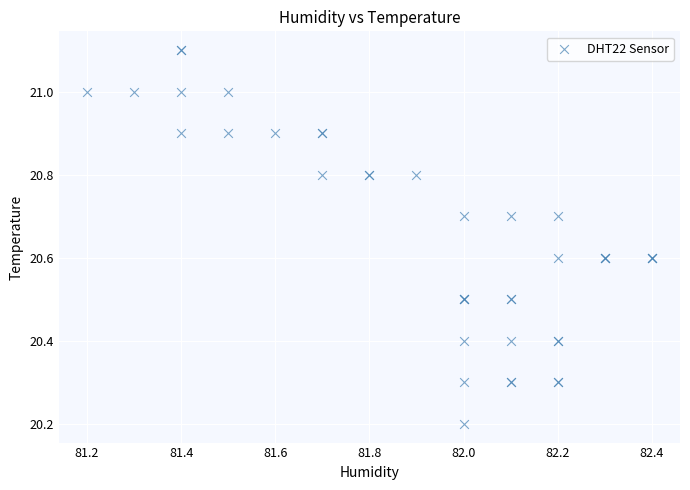

What Y value in the scatter plot is closest to 20?

20.2